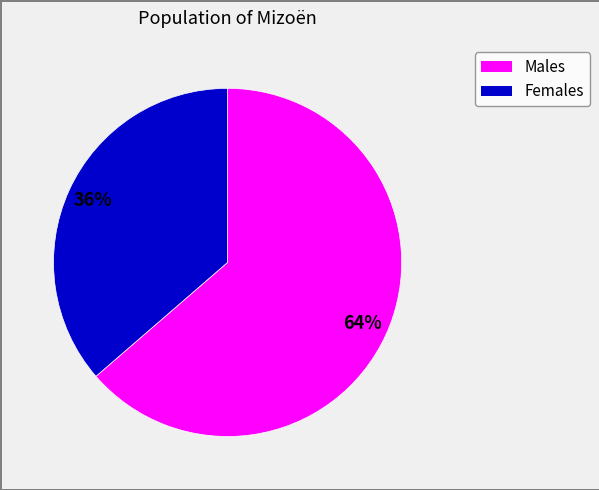

How many segments does this pie chart have?

2